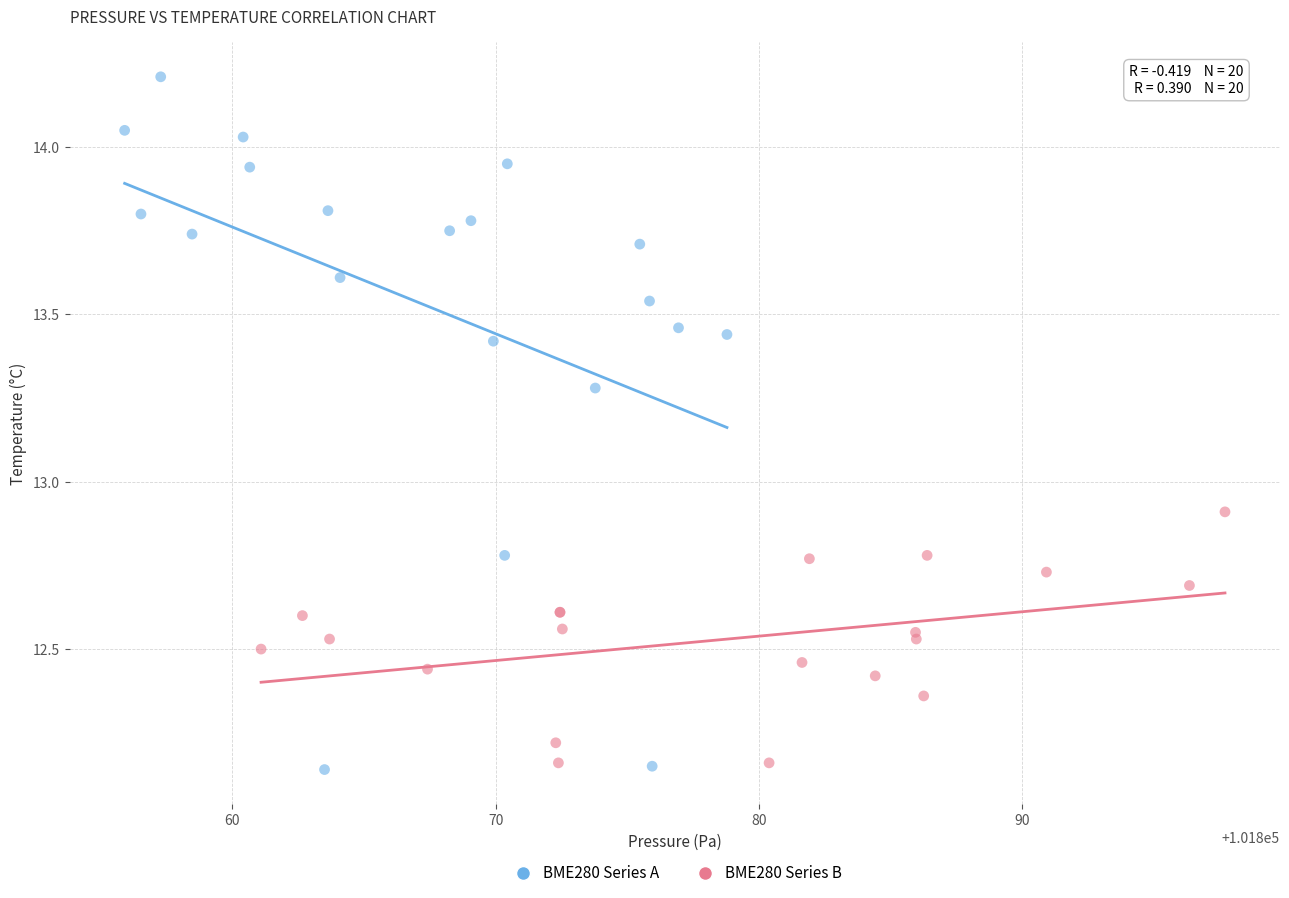

Which series contains the highest Y value?

BME280 Series A